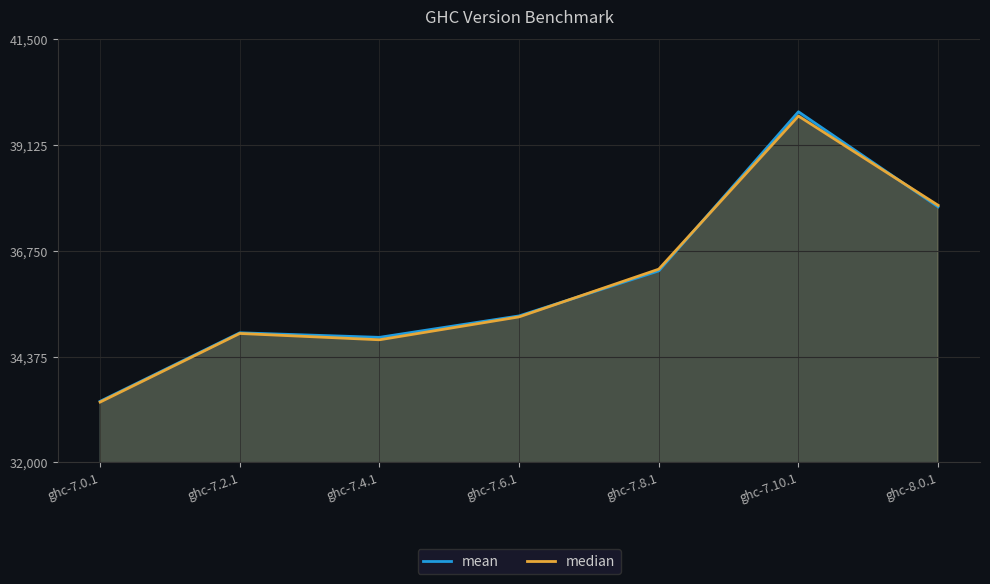

Reading right to left, what are all the values shown in this chart?

mean: 37736.0	39868.8	36298.1	35287.8	34806.4	34908.7	33371.1
median: 37769.7	39772.9	36336.5	35266.0	34752.0	34893.8	33354.0